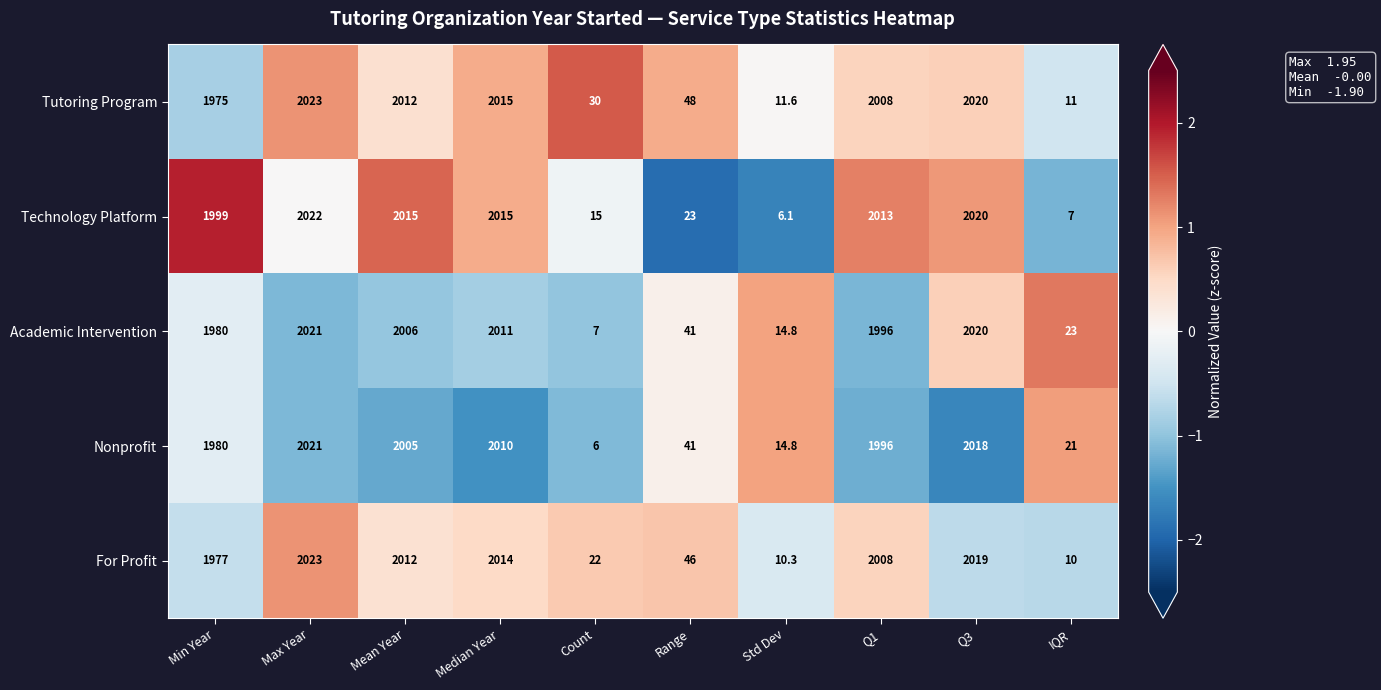

What is the average value of the Technology Platform series?

1213.5